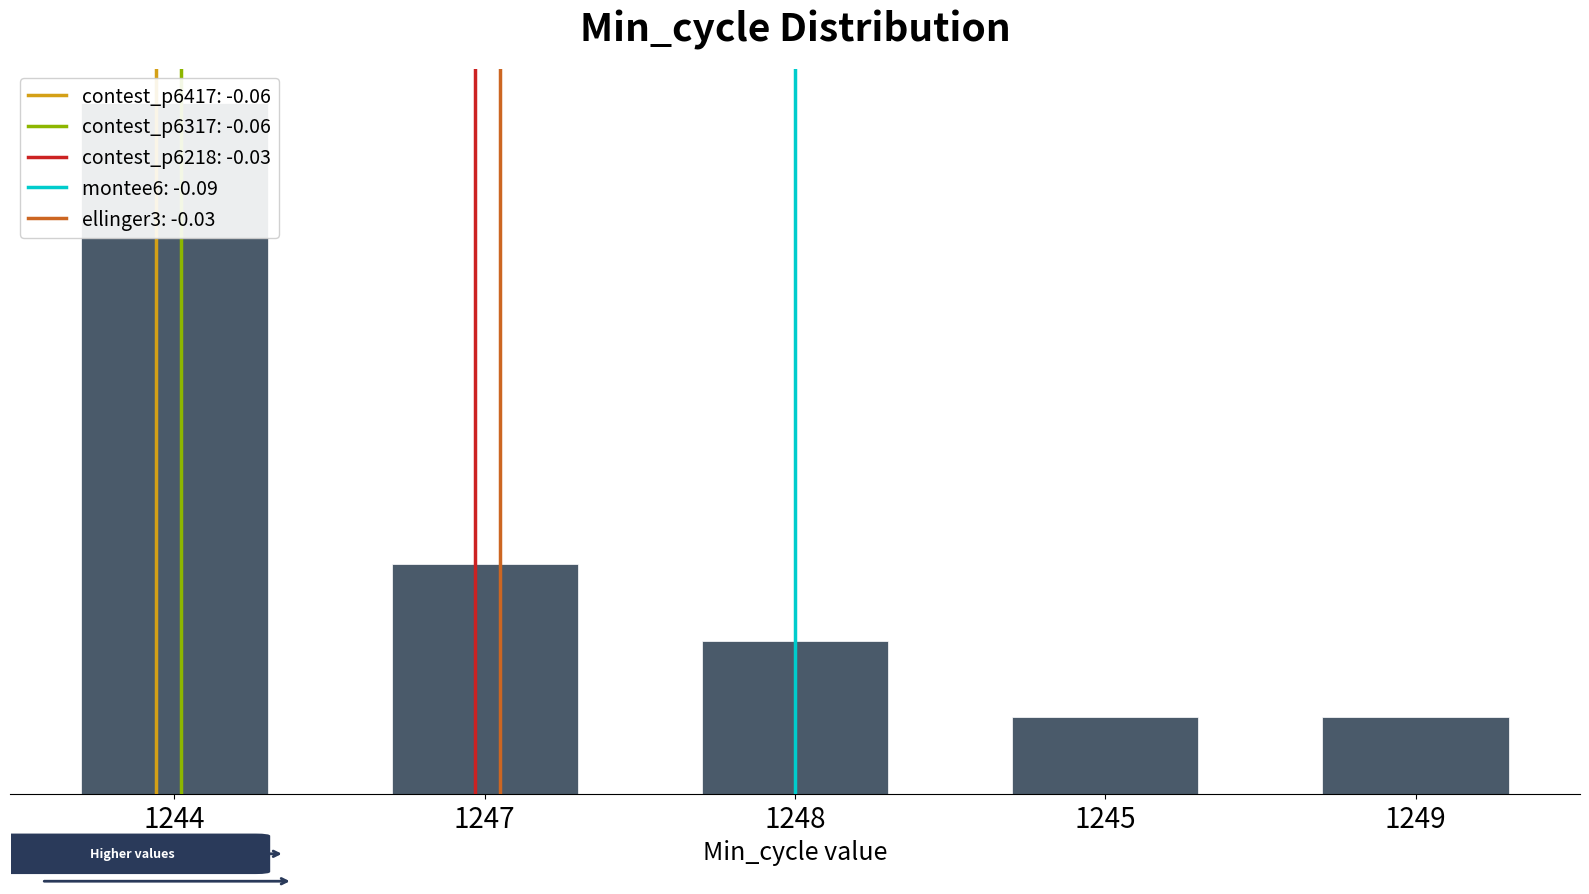

What is the greatest value displayed?

9